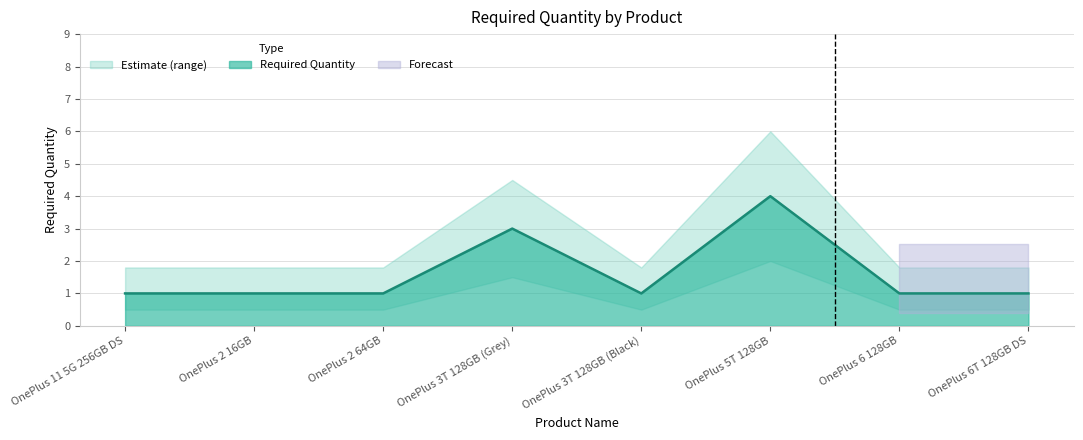

Reading right to left, list all the values displayed in this chart.

1	1	4	1	3	1	1	1